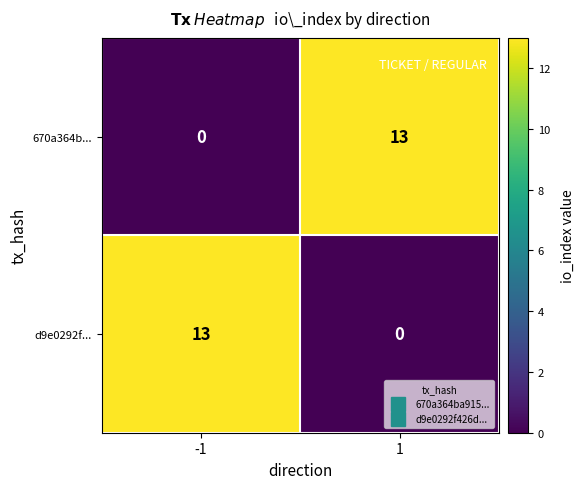

How many data points in d9e0292f... are less than 13?

1